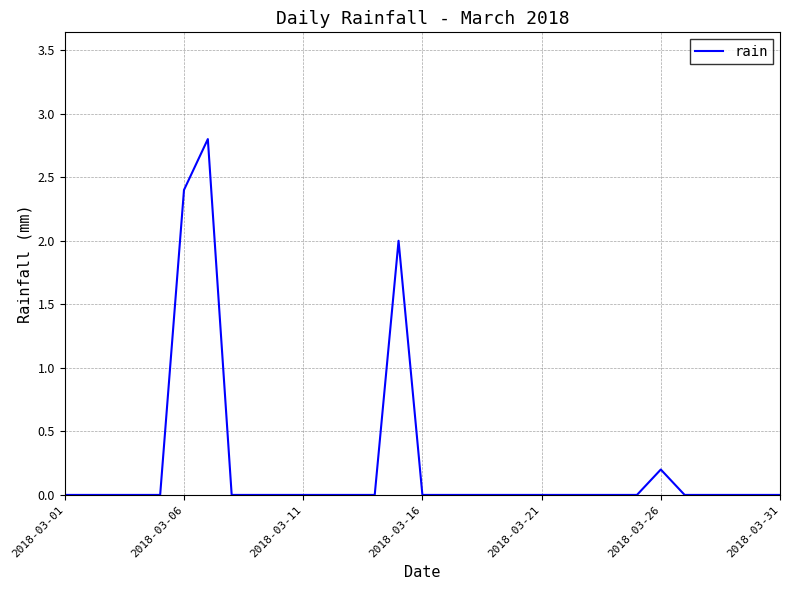

How many lines are shown in the chart?

1